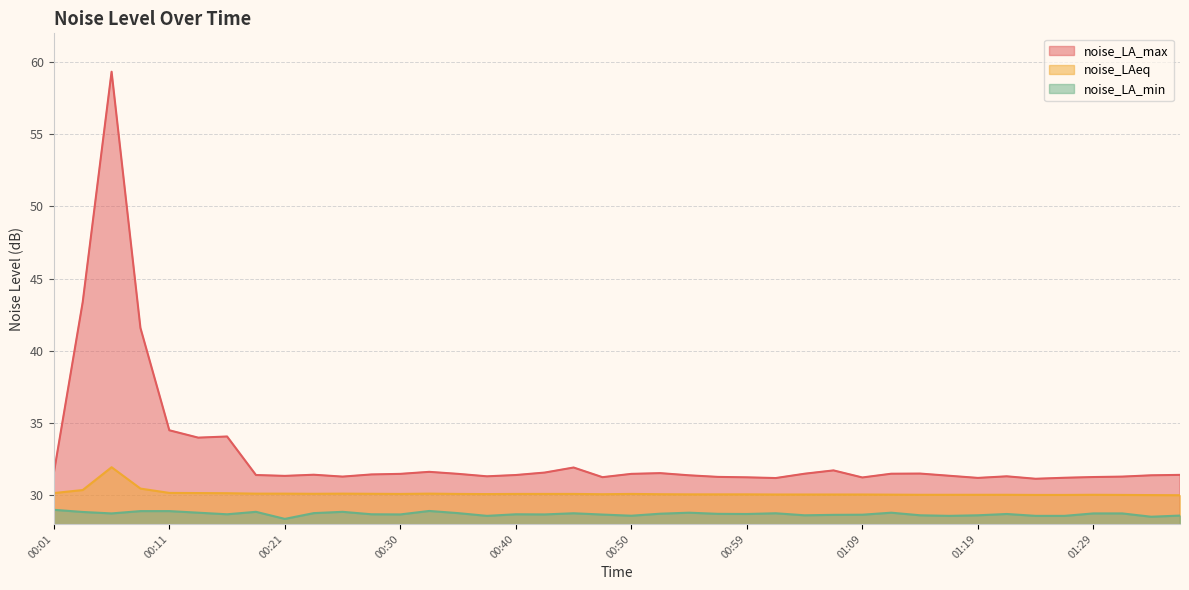

The noise_LA_max series shows 48.5 at 00:55. True or false?

False